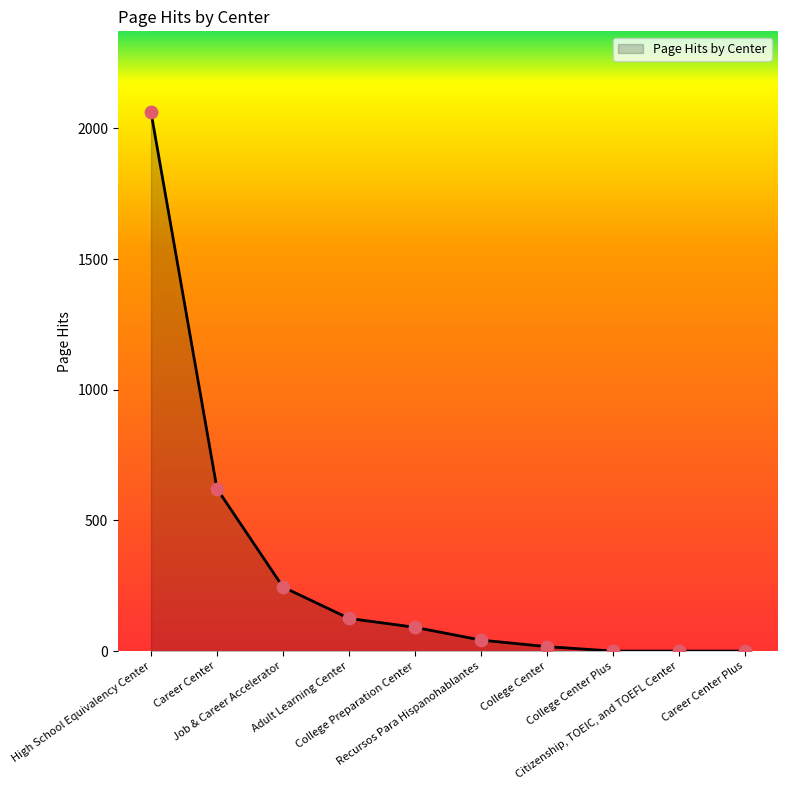

What is the change in value from Career Center to Adult Learning Center?

-496